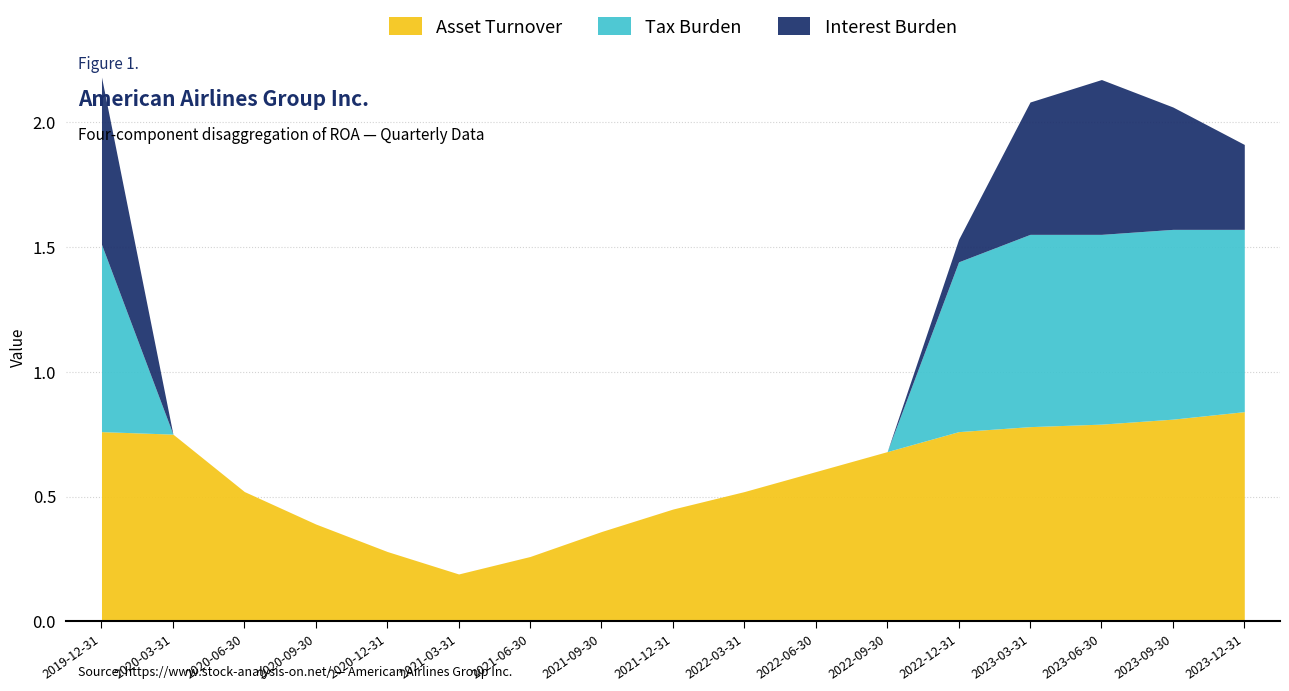

How many interior local peaks does the Tax Burden series have?

1